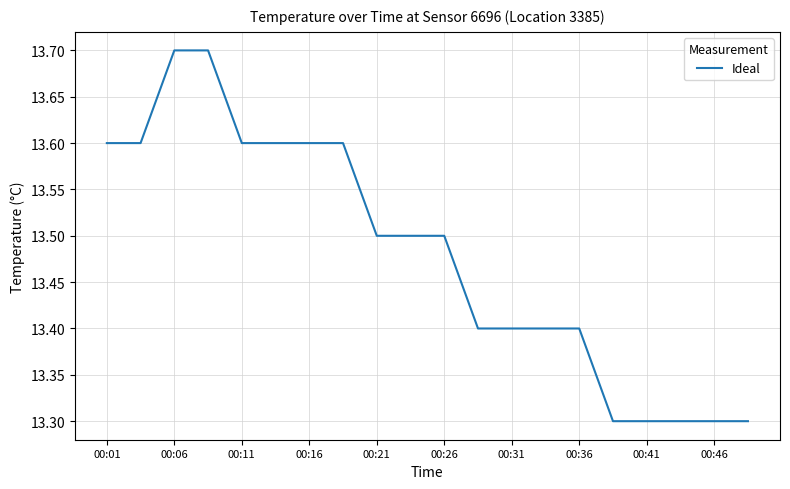

What is the difference between the maximum and minimum values?

0.4